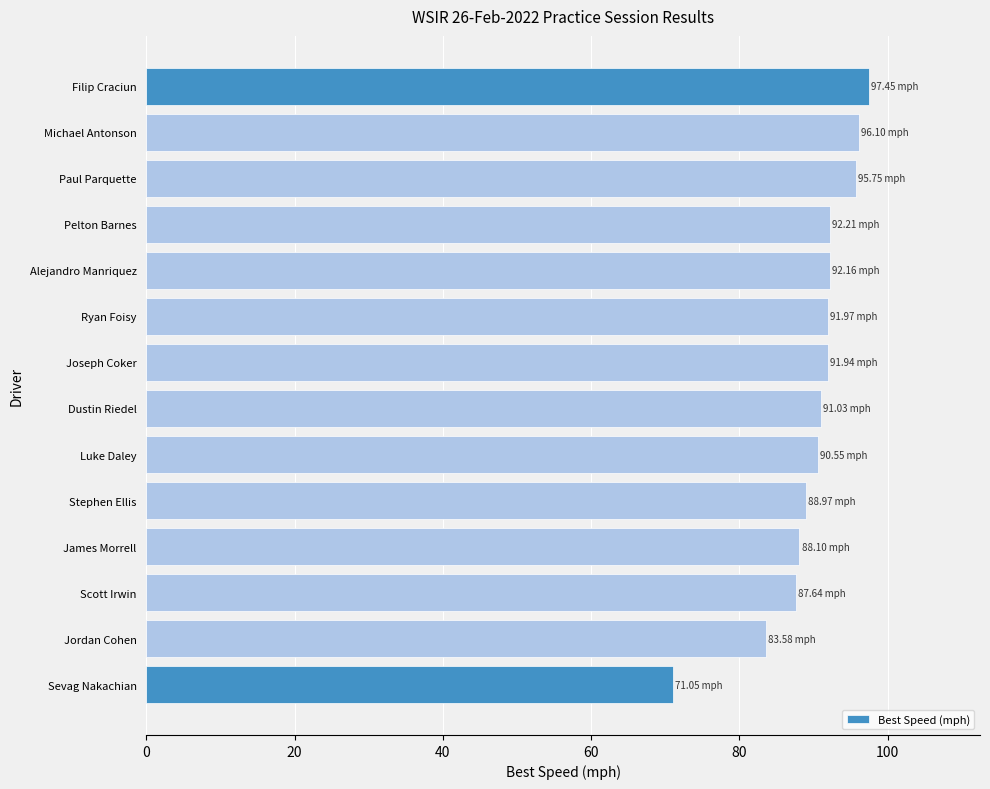

What is the ratio of the value at Filip Craciun to the value at James Morrell?

1.1